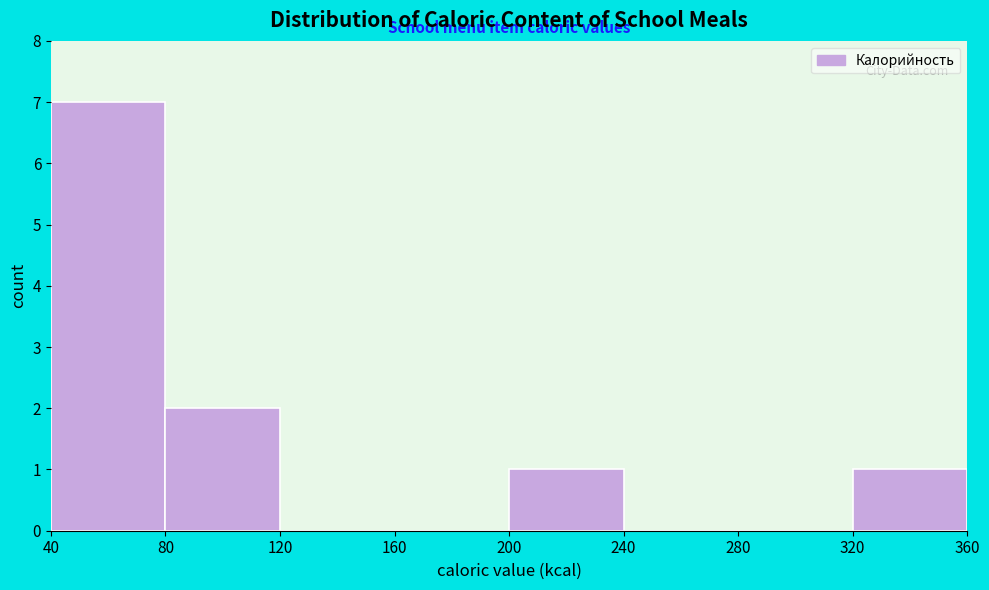

How tall is the bar that spans 40 to 80 on the x-axis? The values are not printed on the chart, so give them approximately, as read against the axis.

7